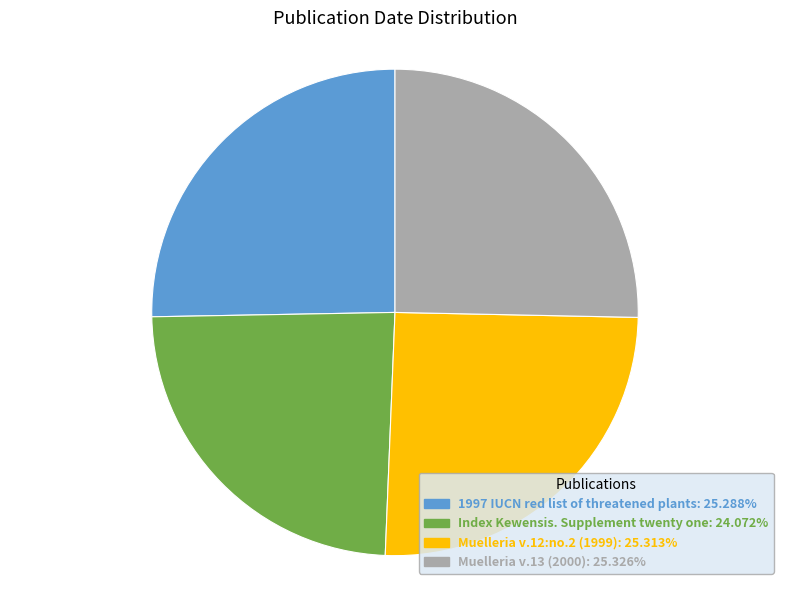

Approximately how many times larger is the value at 1997 IUCN red list of threatened plants: 25.288% compared to Muelleria v.12:no.2 (1999): 25.313%?

1.0